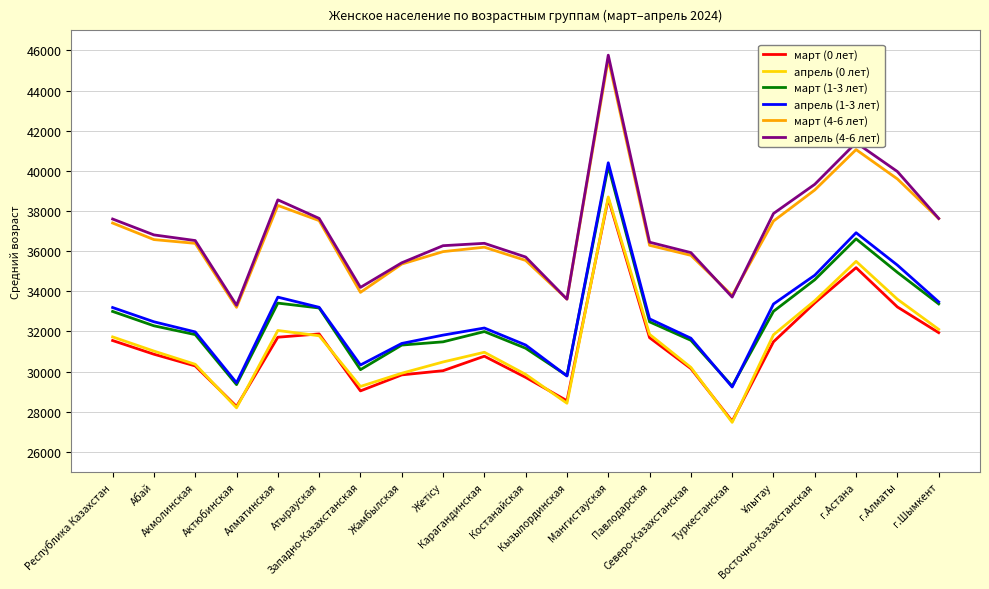

Which category has the lowest value in the апрель (0 лет) series?

Туркестанская